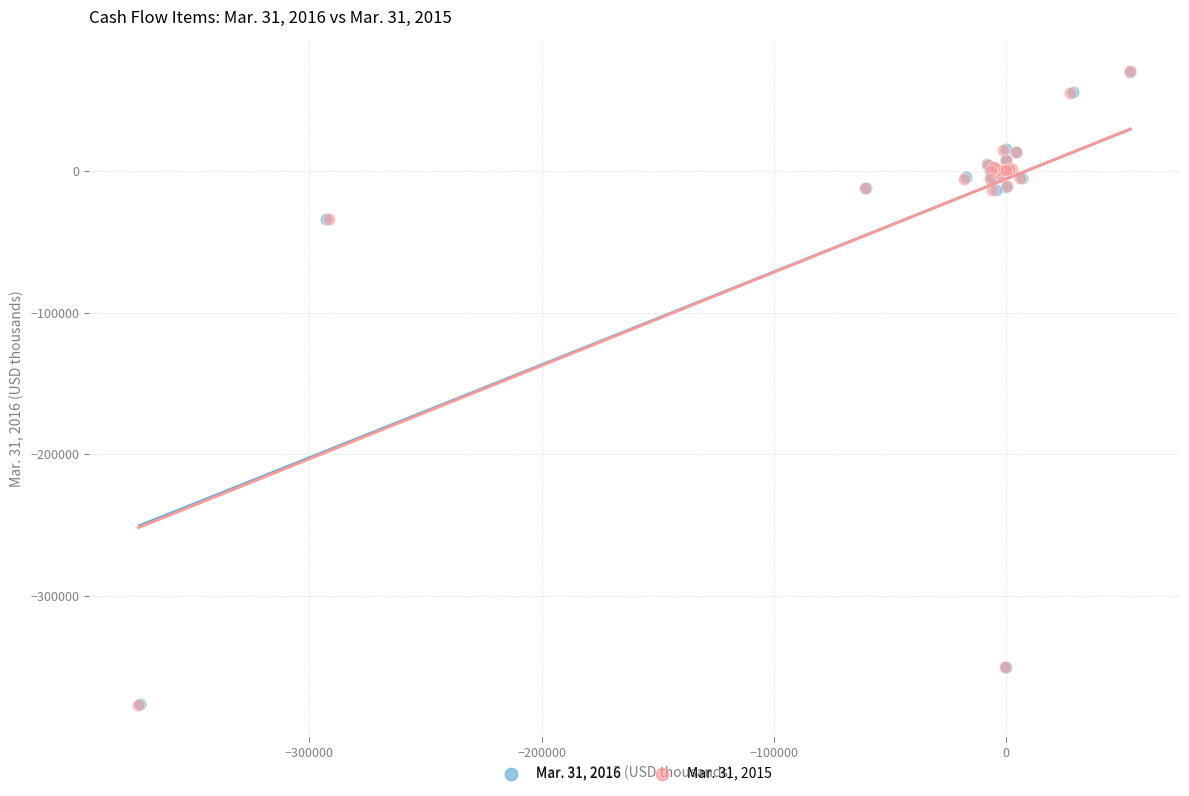

Which series has the widest spread of Y values?

Mar. 31, 2015